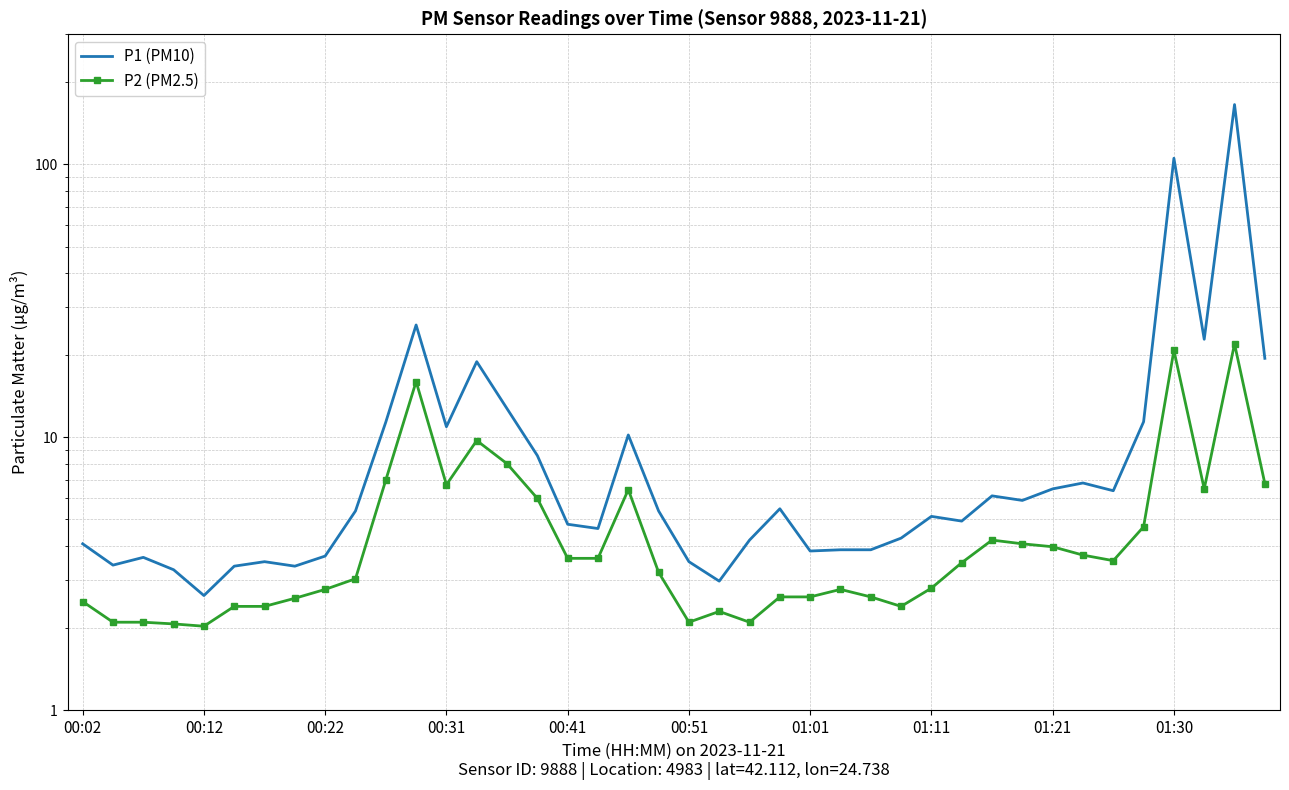

Which series has the widest spread of values?

P1 (PM10)